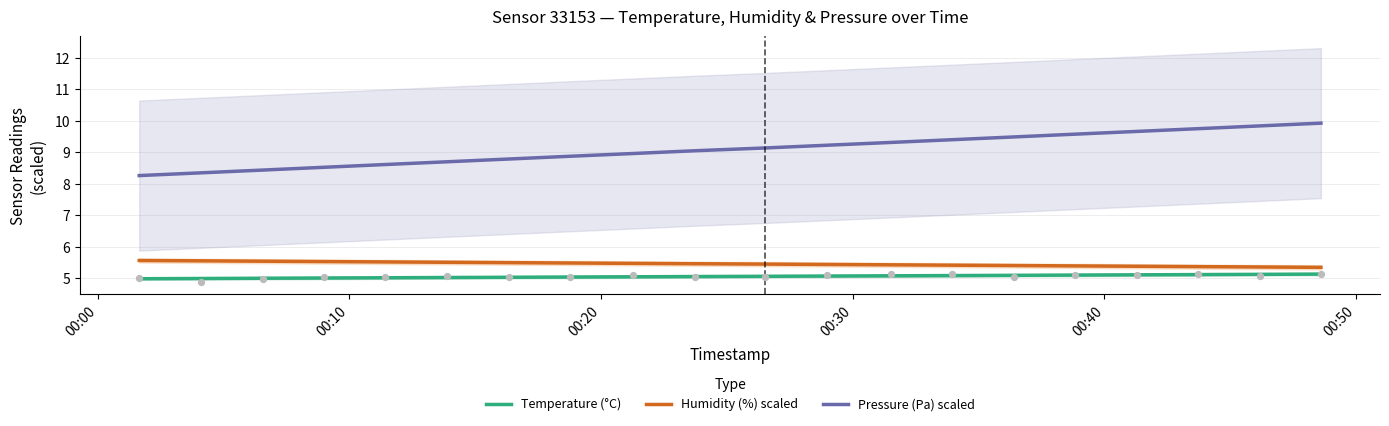

What are all the series names shown in the legend?

Temperature (°C), Humidity (%) scaled, Pressure (Pa) scaled